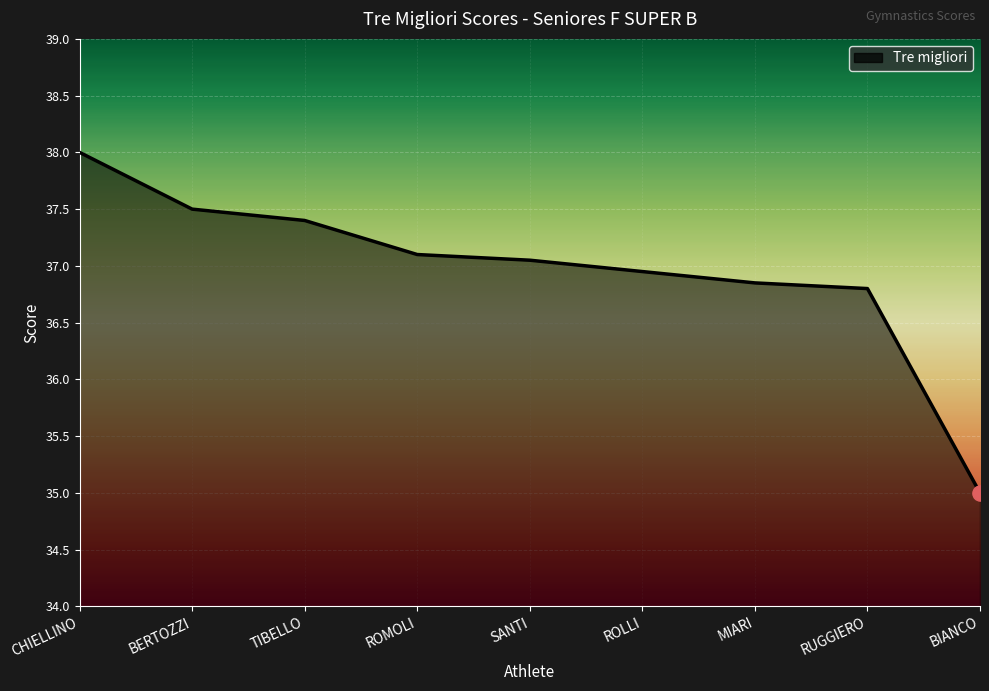

Which has a higher value, CHIELLINO or BIANCO?

CHIELLINO